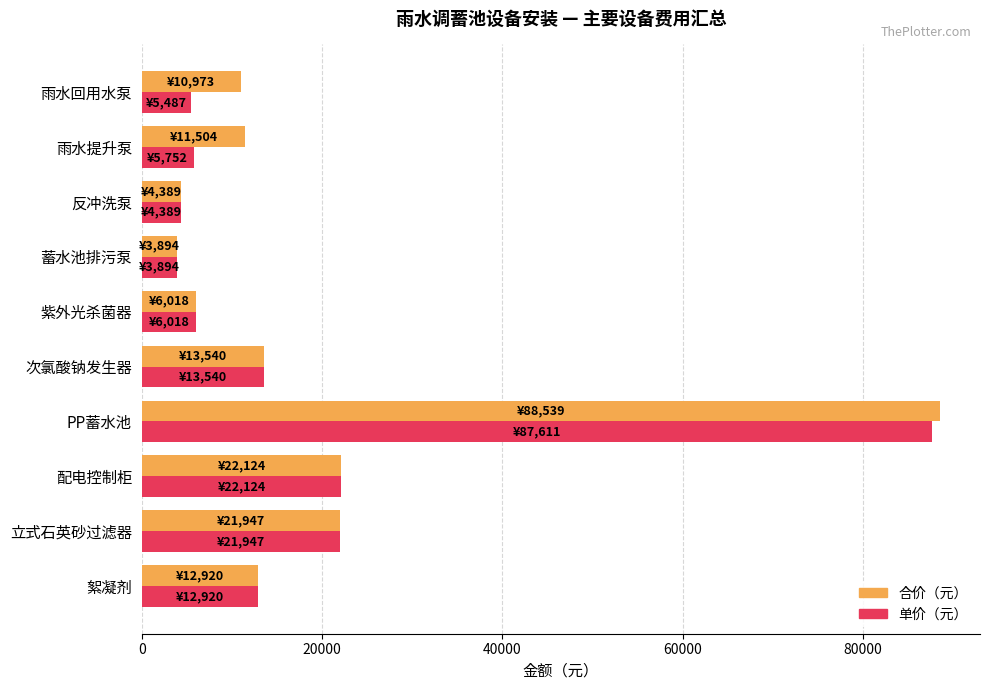

Is the value of 单价（元） at 反冲洗泵 greater than the value of 合价（元） at 絮凝剂?

No